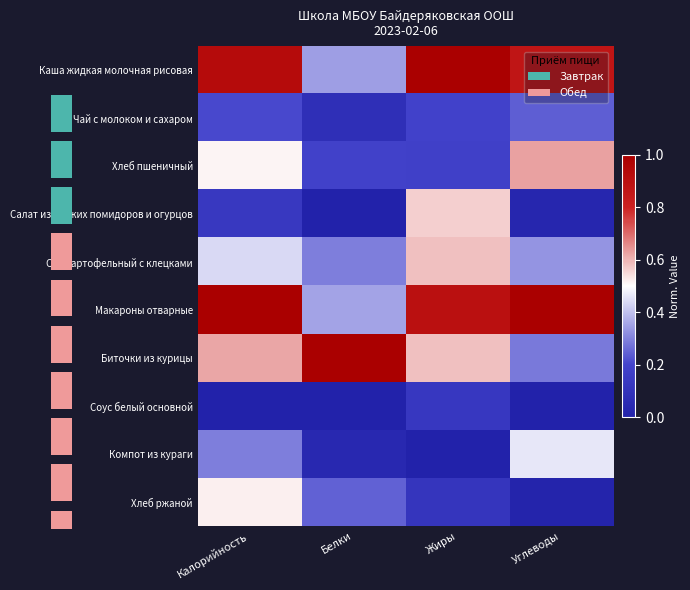

Rank the series at Белки from lowest to highest value.

Соус белый основной, Салат из свежих помидоров и огурцов, Компот из кураги, Чай с молоком и сахаром, Хлеб пшеничный, Хлеб ржаной, Суп картофельный с клецками, Каша жидкая молочная рисовая, Макароны отварные, Биточки из курицы